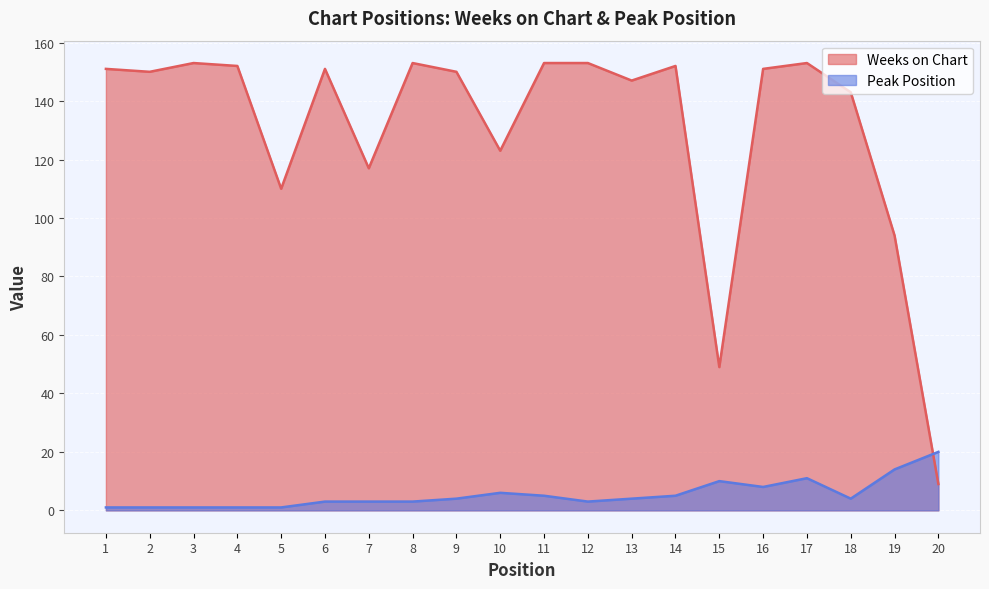

Which series changed the most between 5 and 6?

Weeks on Chart